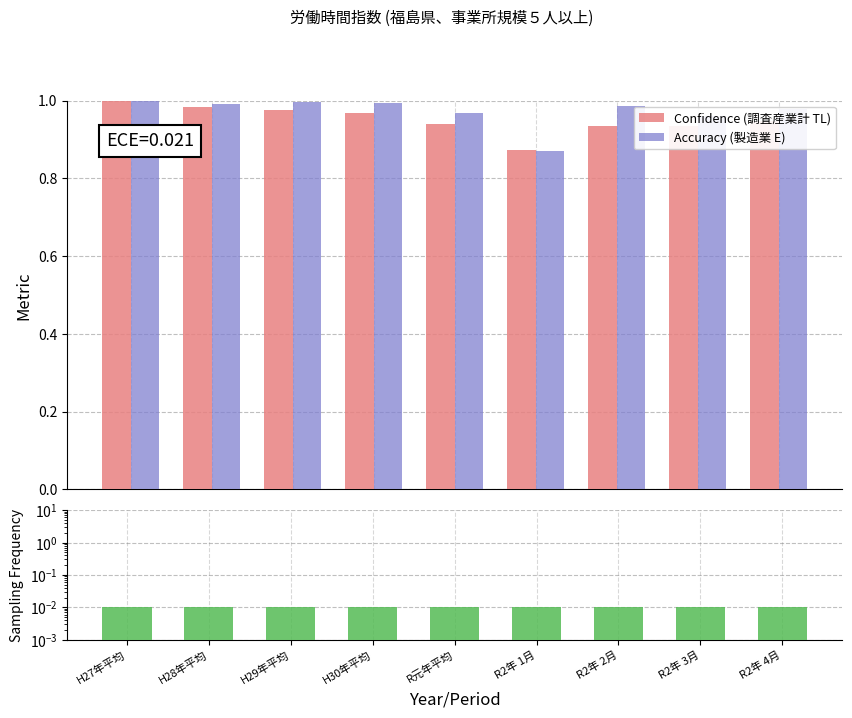

How many bars are there in each group?

3